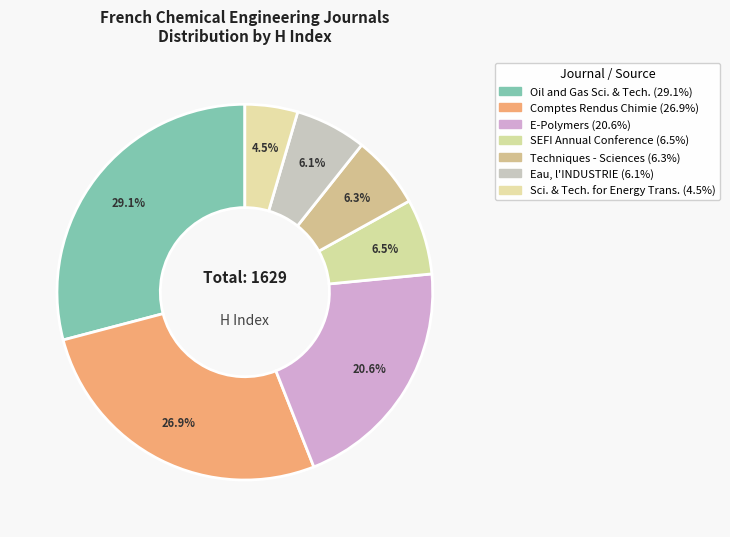

To the nearest percent, what is the difference between the largest and smallest slice percentages?

25%